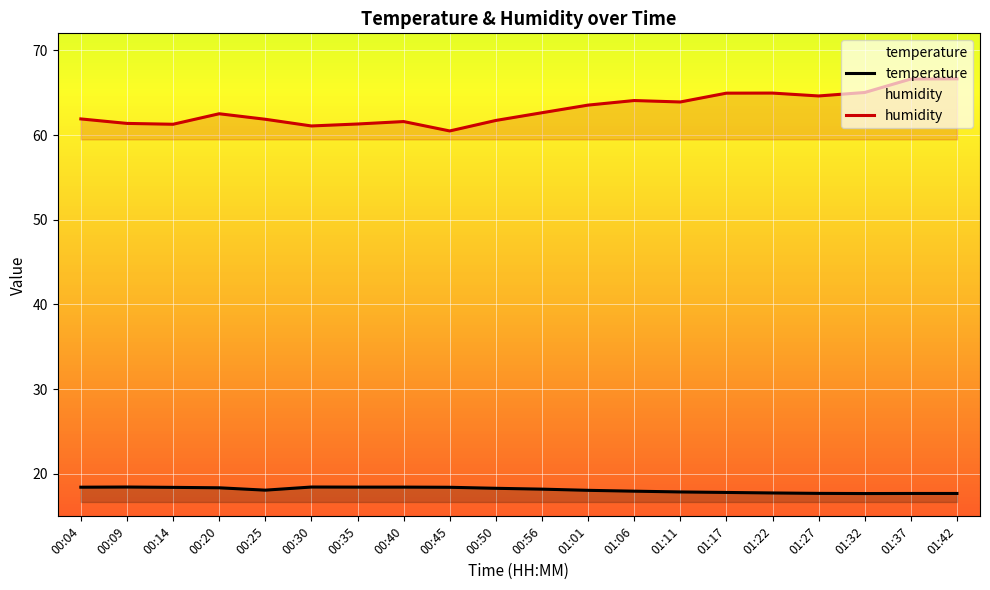

What is the label of the 16th point from the left?

01:22